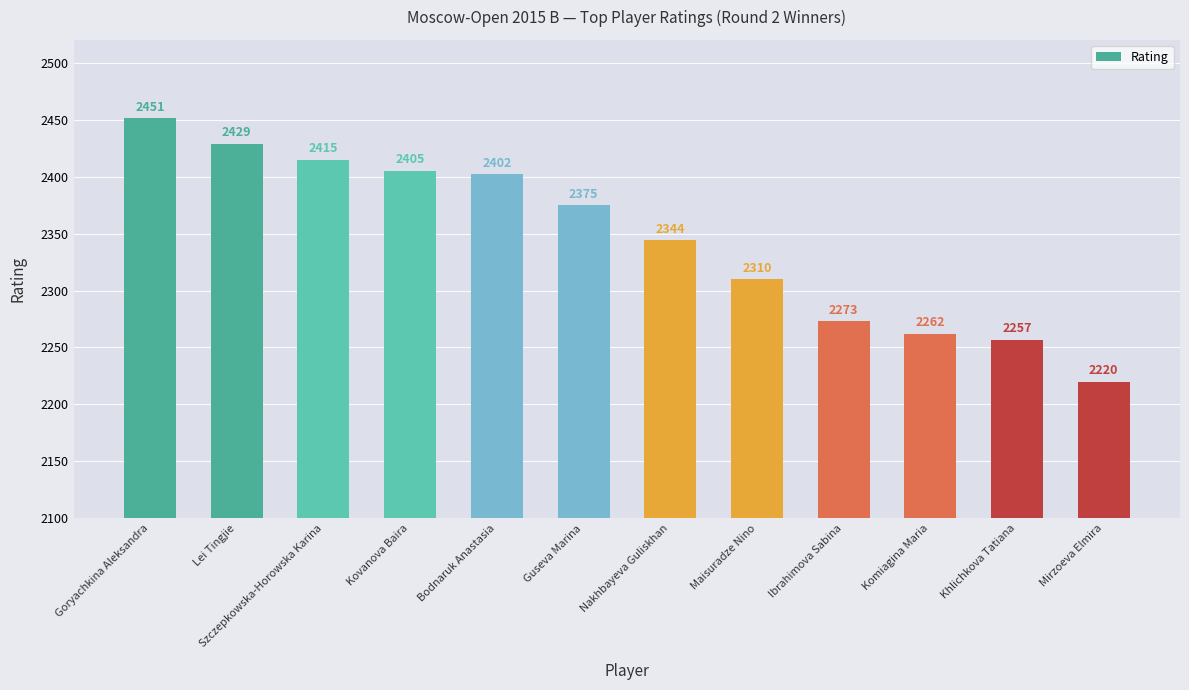

The chart shows a value of 2429 at Lei Tingjie. True or false?

True